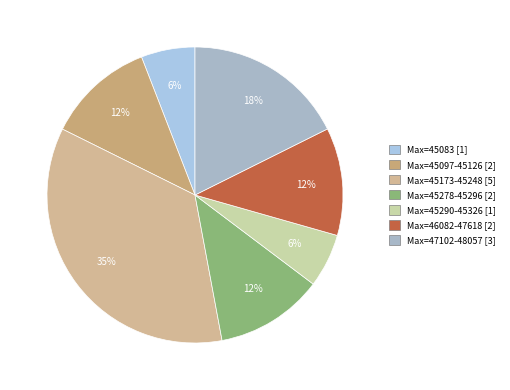

What is the largest slice in the pie chart?

Max=45173-45248 [5]